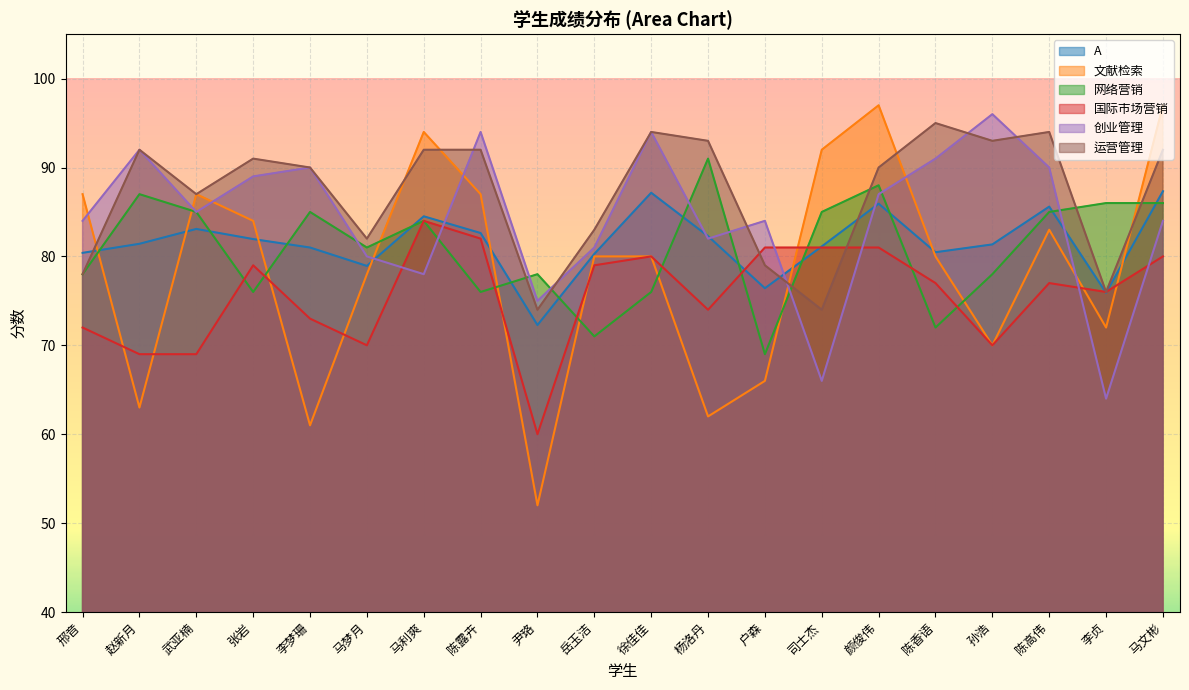

How many lines are shown in the chart?

6